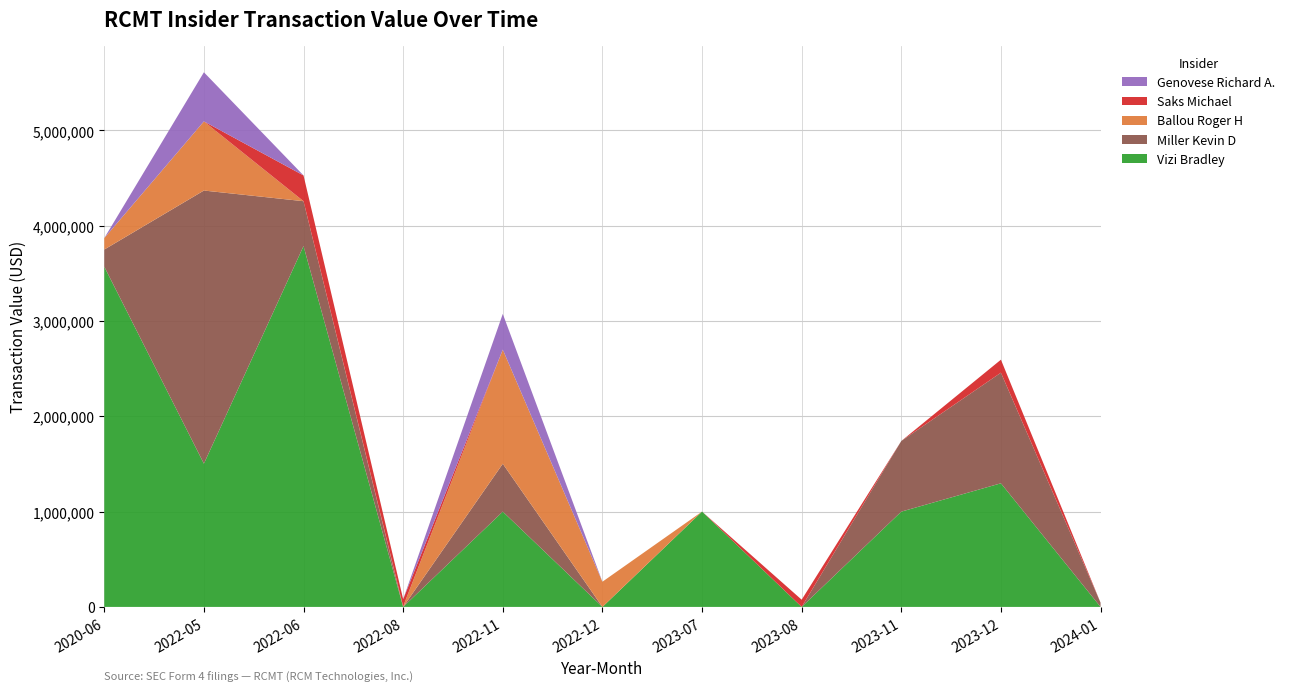

Reading left to right, list all the values displayed in this chart.

Vizi Bradley: 2020-06=3569767	2022-05=1503244	2022-06=3785990	2022-08=0	2022-11=999781	2022-12=0	2023-07=1000286	2023-08=0	2023-11=999781	2023-12=1297082	2024-01=0
Miller Kevin D: 2020-06=180000	2022-05=2865660	2022-06=471117	2022-08=0	2022-11=502250	2022-12=0	2023-07=0	2023-08=0	2023-11=741292	2023-12=1160666	2024-01=44800
Ballou Roger H: 2020-06=120000	2022-05=725600	2022-06=0	2022-08=5340	2022-11=1197733	2022-12=264258	2023-07=0	2023-08=0	2023-11=0	2023-12=0	2024-01=0
Saks Michael: 2020-06=0	2022-05=0	2022-06=270200	2022-08=75712	2022-11=0	2022-12=0	2023-07=0	2023-08=75712	2023-11=0	2023-12=136350	2024-01=0
Genovese Richard A.: 2020-06=0	2022-05=515375	2022-06=0	2022-08=0	2022-11=375000	2022-12=0	2023-07=0	2023-08=0	2023-11=0	2023-12=0	2024-01=0